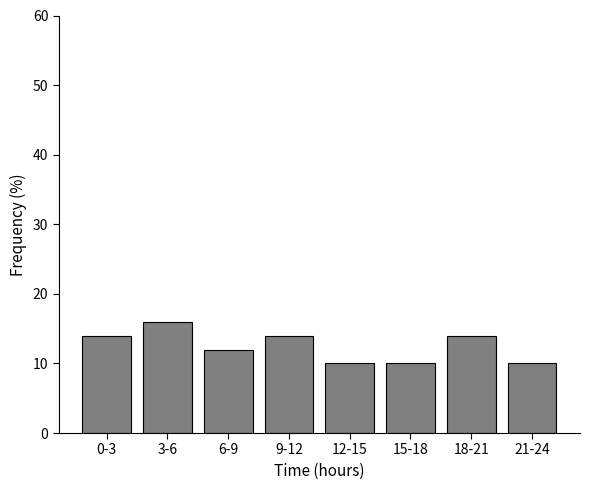

Reading right to left, what are all the values shown in this chart?

21-24=10.0	18-21=14.0	15-18=10.0	12-15=10.0	9-12=14.0	6-9=12.0	3-6=16.0	0-3=14.0